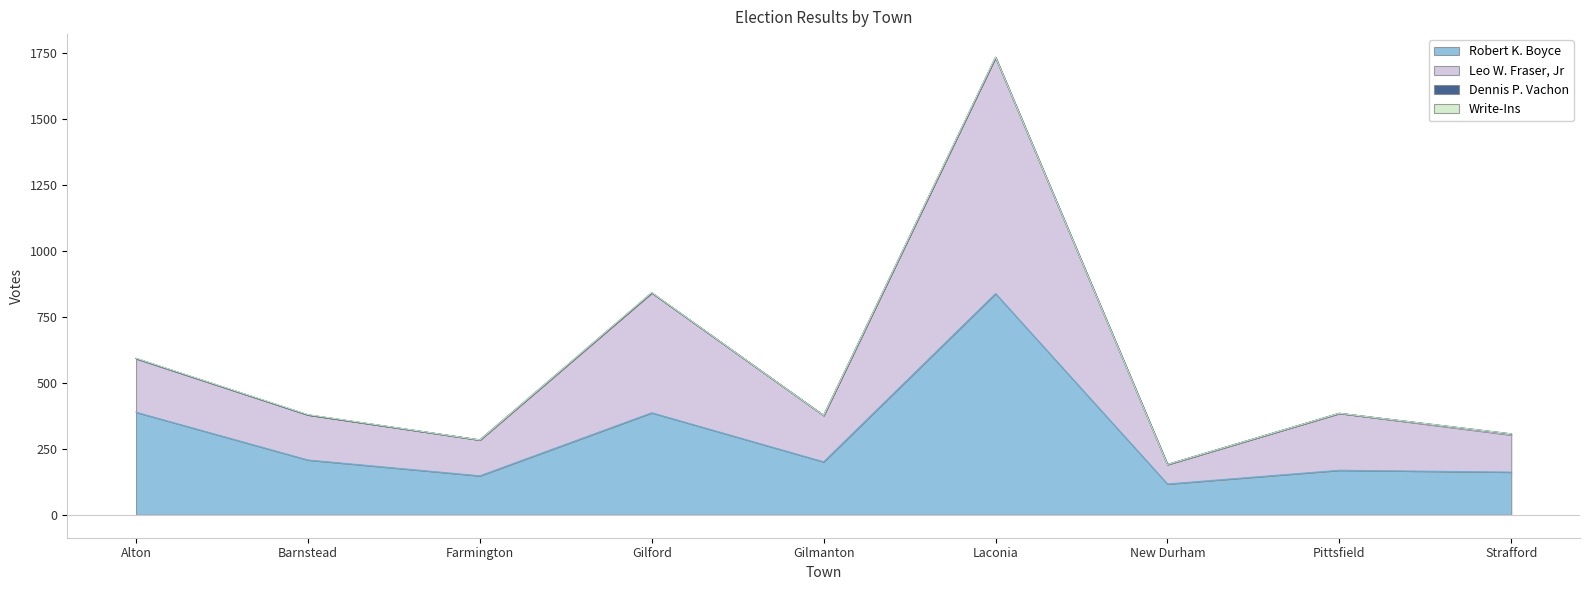

How many lines are shown in the chart?

4